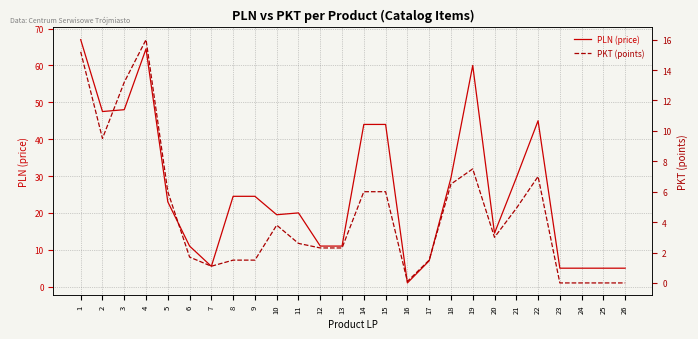

At which category is the sum across all series the highest?

1